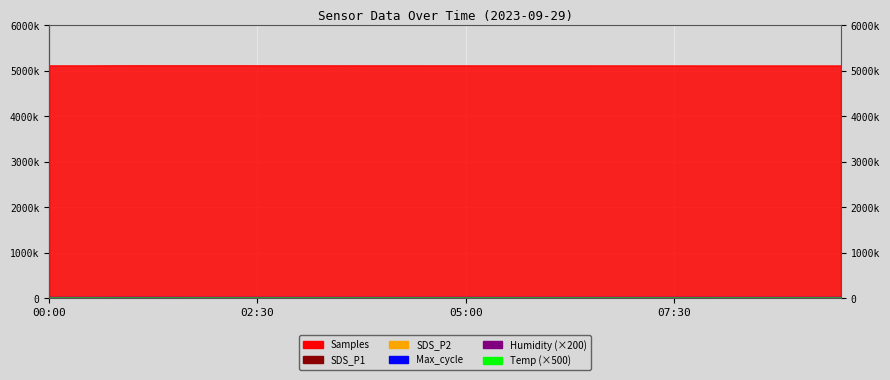

Which has a higher value, 00:00 or 04:30?

04:30